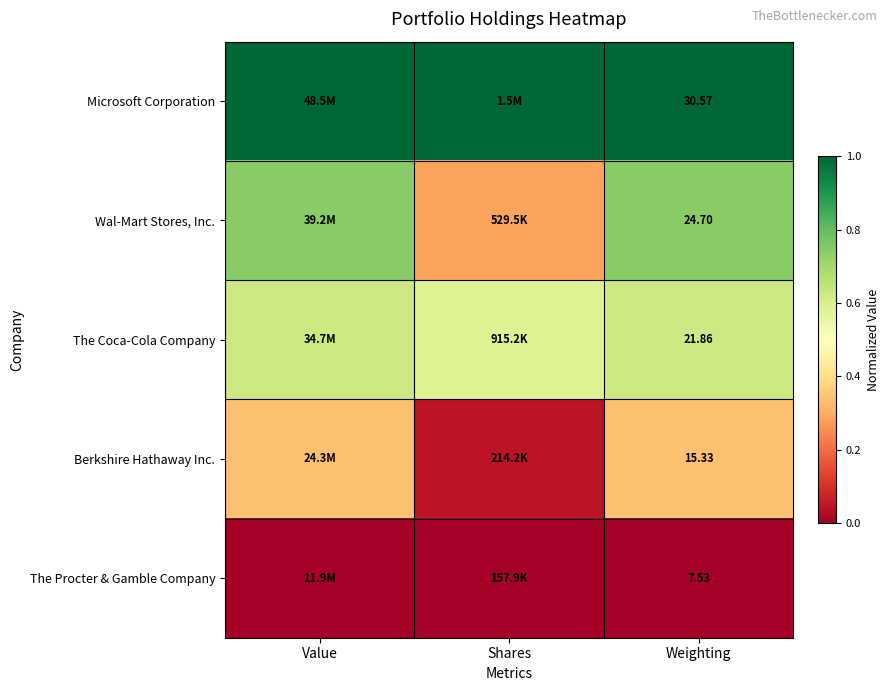

What is the difference between the maximum and minimum values in the Berkshire Hathaway Inc. series?

0.3